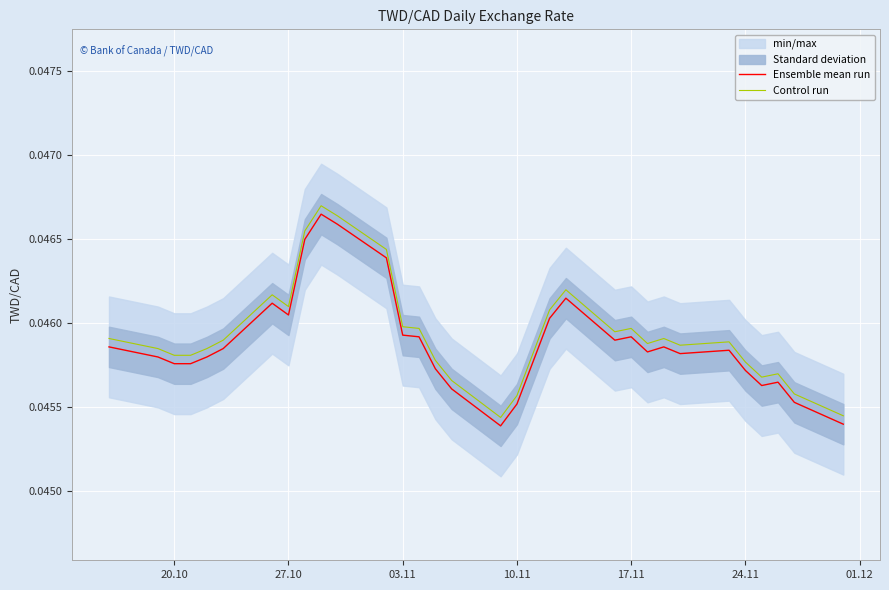

True or false: Ensemble mean run and Control run intersect in this chart.

False